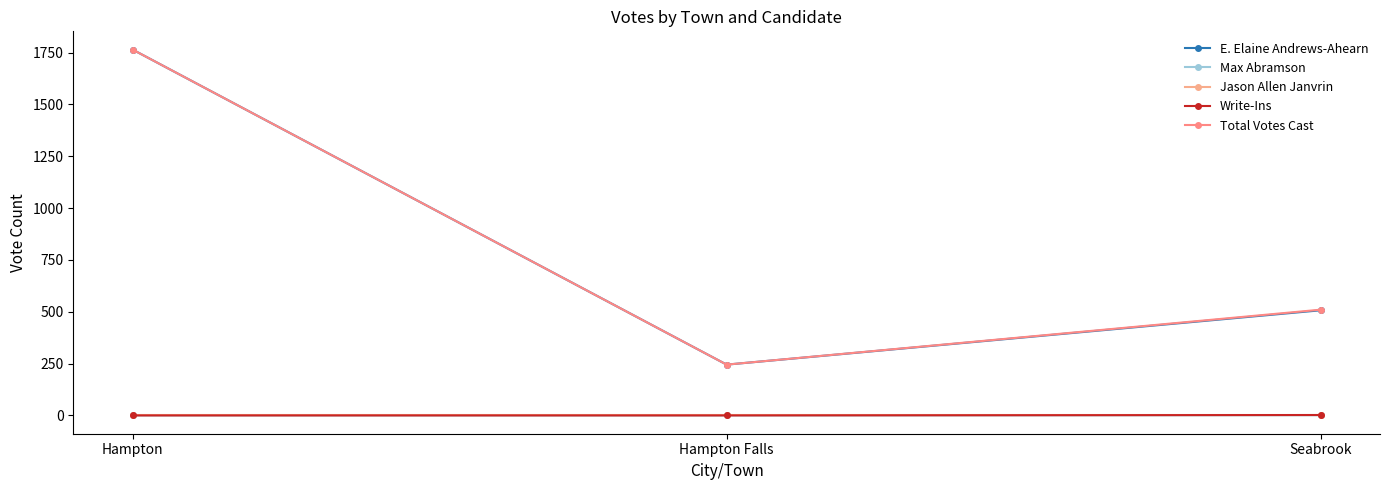

At which label does E. Elaine Andrews-Ahearn first exceed 507?

Hampton